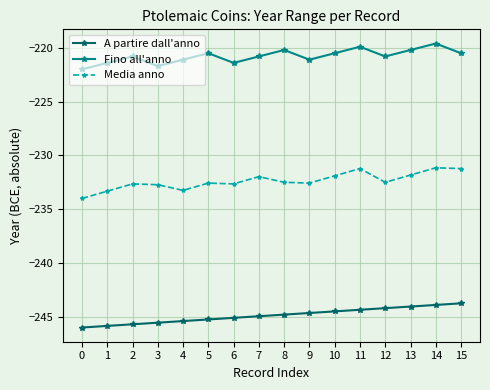

Where is the first local minimum for Fino all'anno?

3